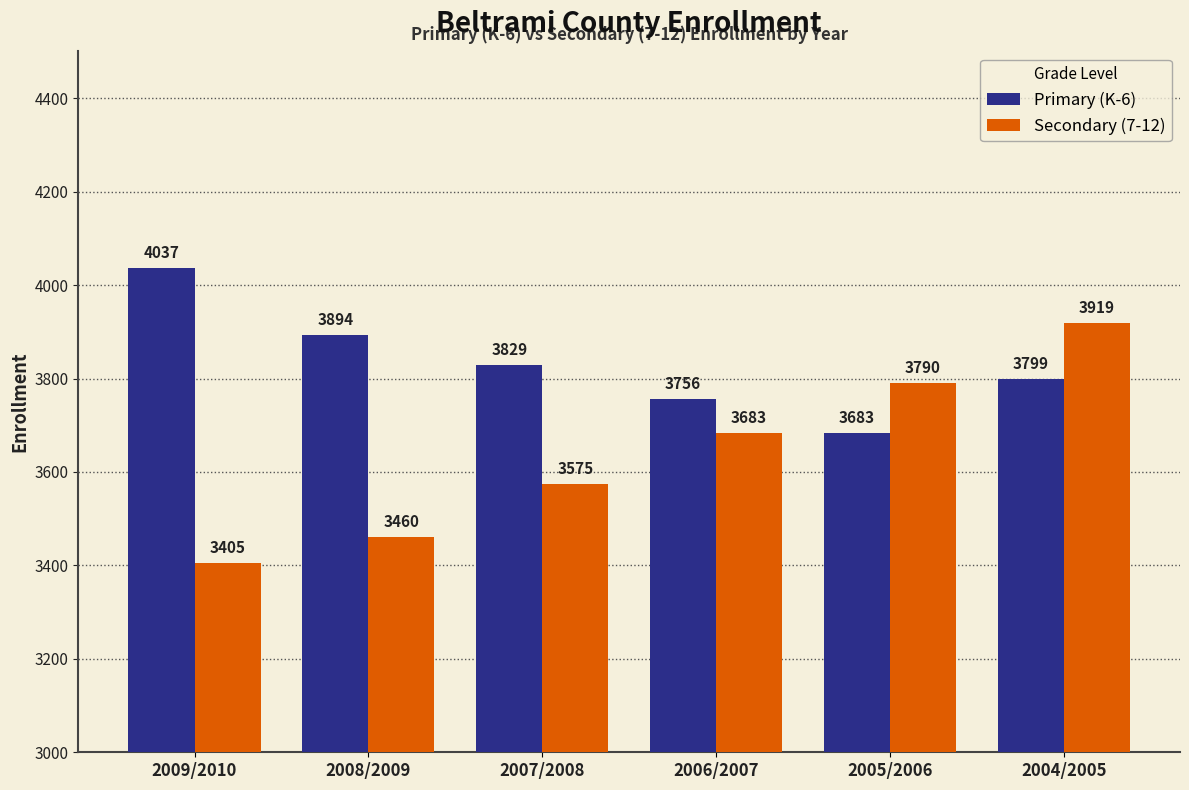

What is the smallest value displayed?

3405